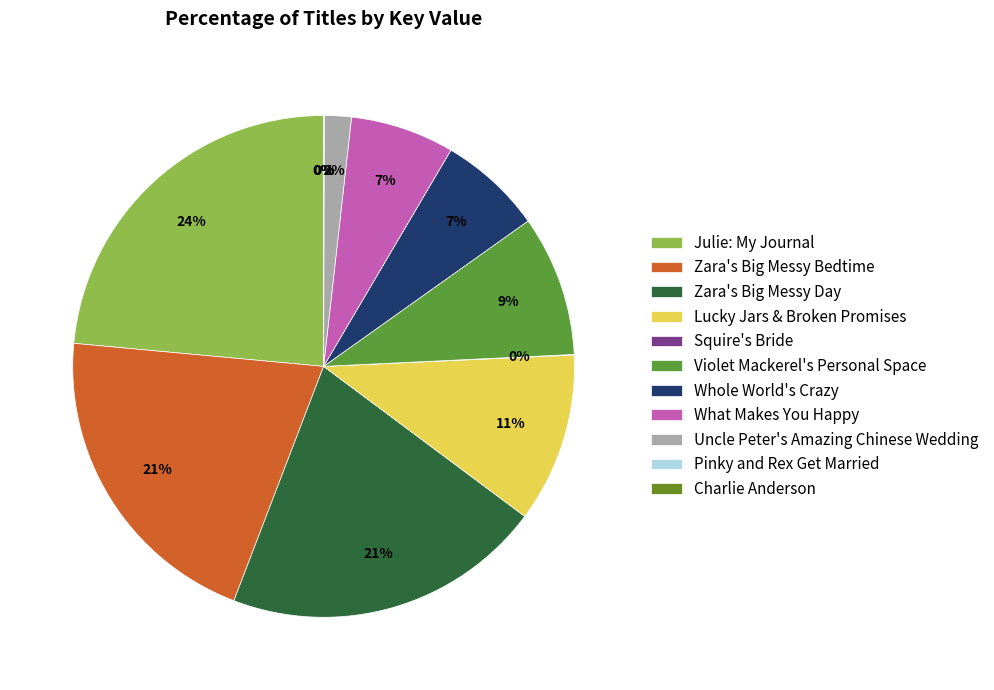

How many segments does this pie chart have?

11